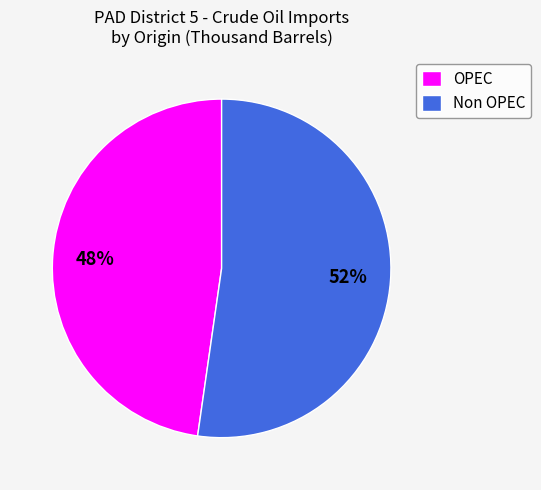

How many slices are in this pie chart?

2